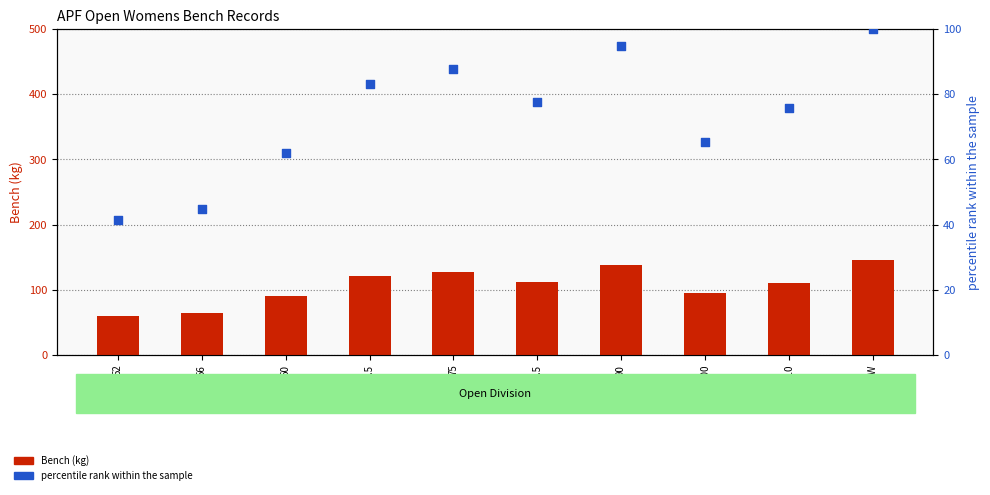

Is the value of percentile rank within the sample at 100 greater than the value of Bench (kg) at 82.5?

No